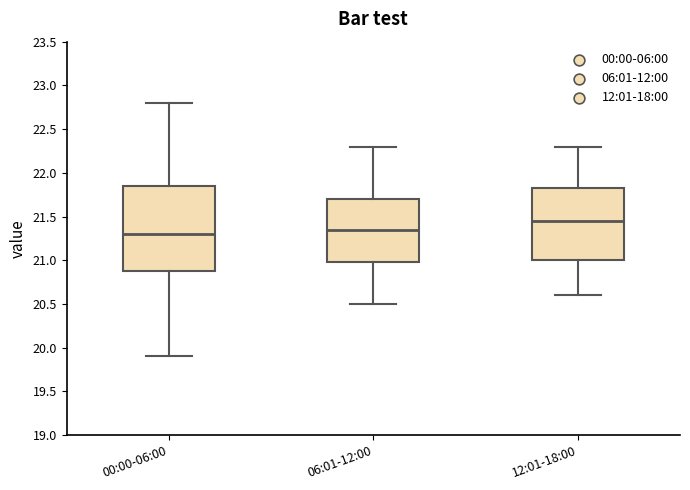

Reading left to right, transcribe this box plot: for each box, give where its median line is, the range the box spans, and where its two whiskers end, as read against the y-axis. The values are not printed on the chart, so give them approximately, as read against the axis.

00:00-06:00: median 21.30, box 20.90 to 21.85, whiskers 19.90 to 22.80
06:01-12:00: median 21.35, box 21.00 to 21.70, whiskers 20.50 to 22.30
12:01-18:00: median 21.45, box 21.00 to 21.85, whiskers 20.60 to 22.30